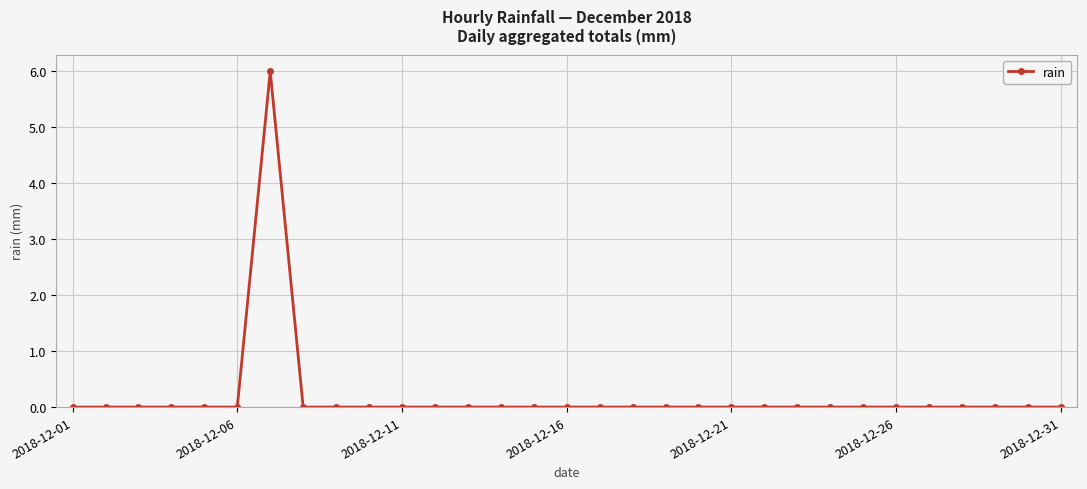

What is the sum of all values?

6